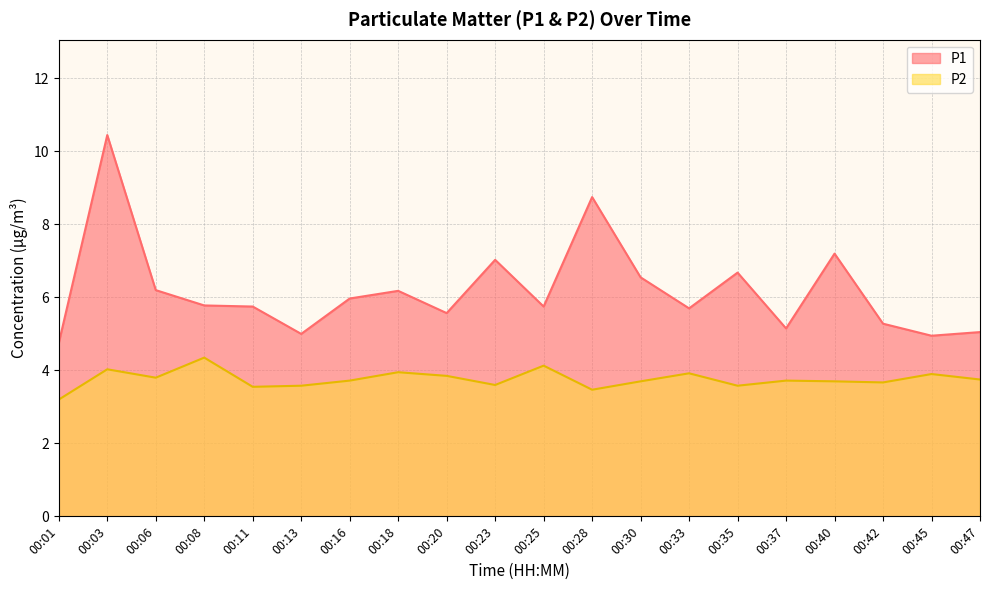

How many interior local valleys does the P1 series have?

6